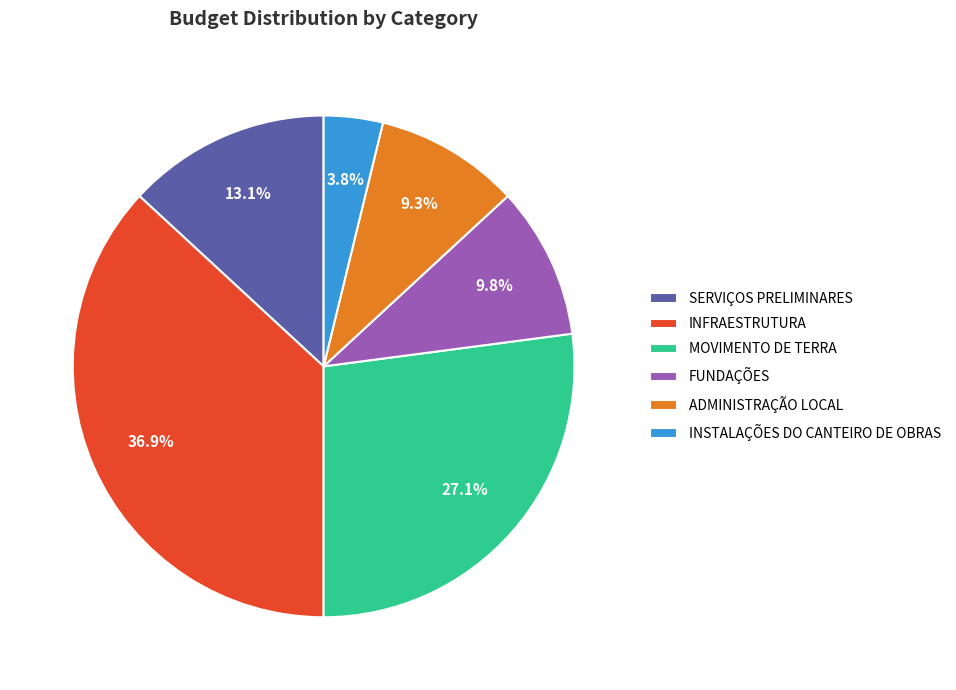

Which slice is the largest?

INFRAESTRUTURA